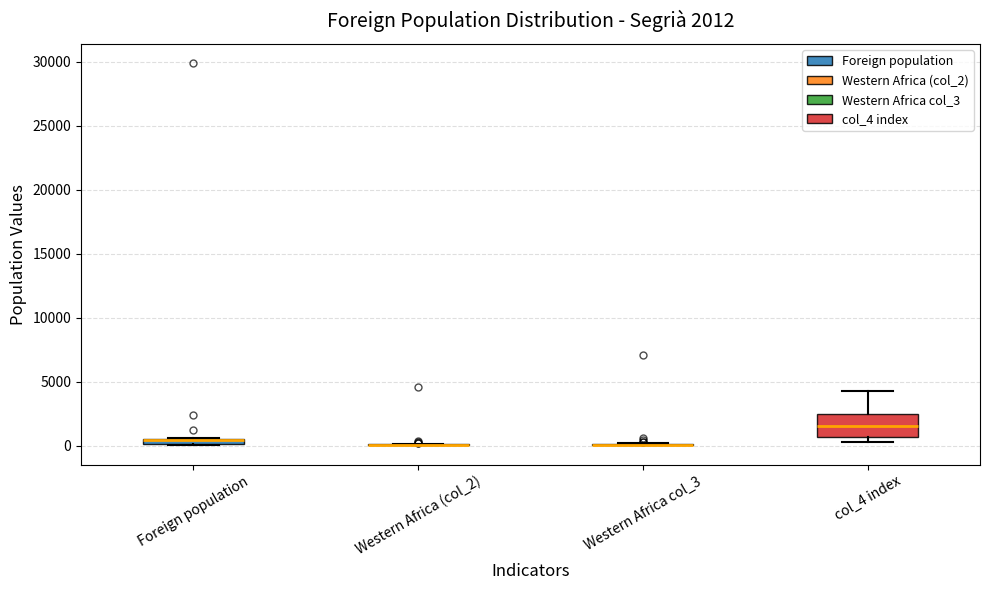

Which box is the tallest, from its lower edge to its upper edge?

col_4 index